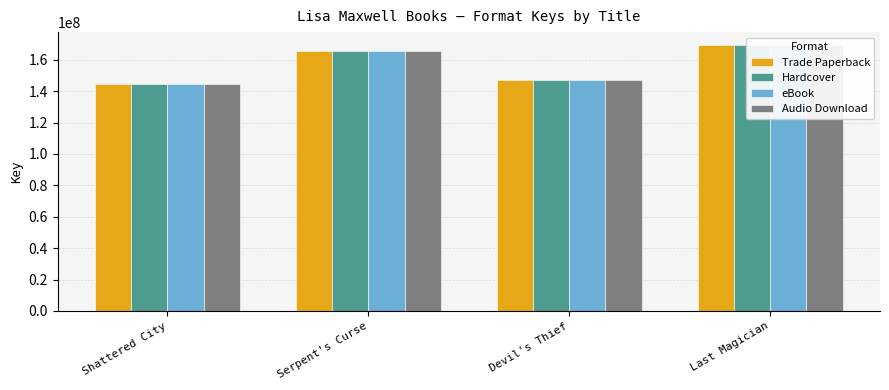

Count the number of data series in this chart.

4